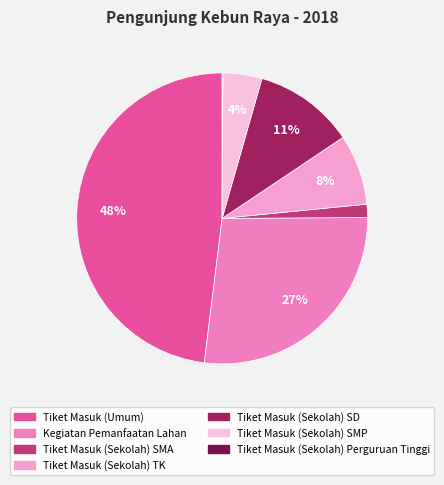

The Tiket Masuk (Sekolah) SD slice represents 20% of the pie. True or false?

False